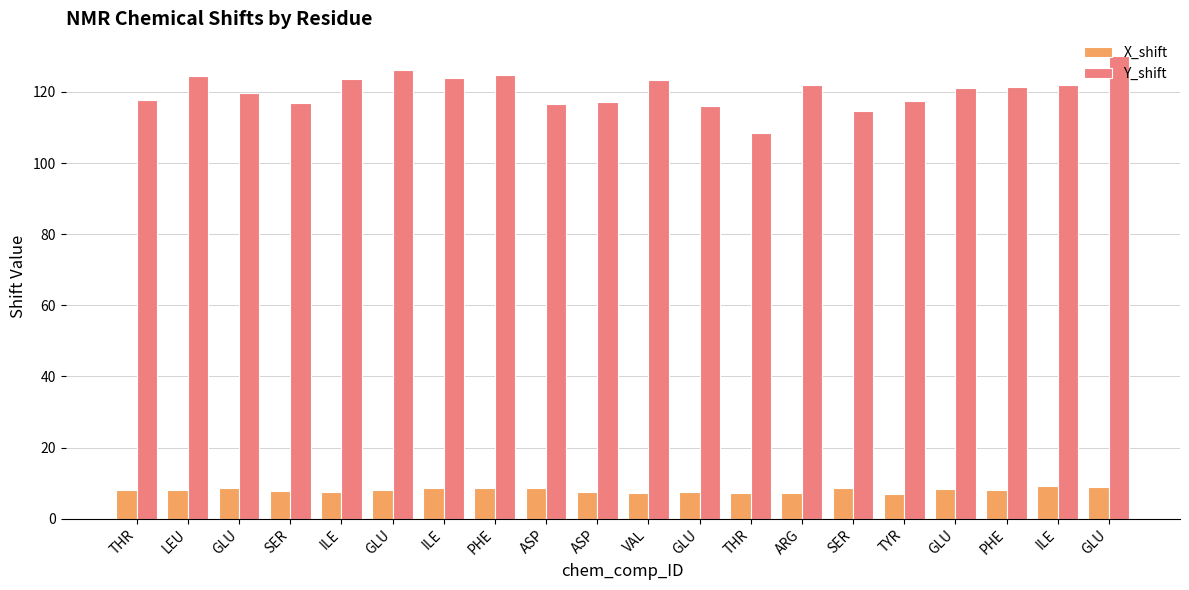

Is it true that X_shift equals 12.6 at ARG?

False